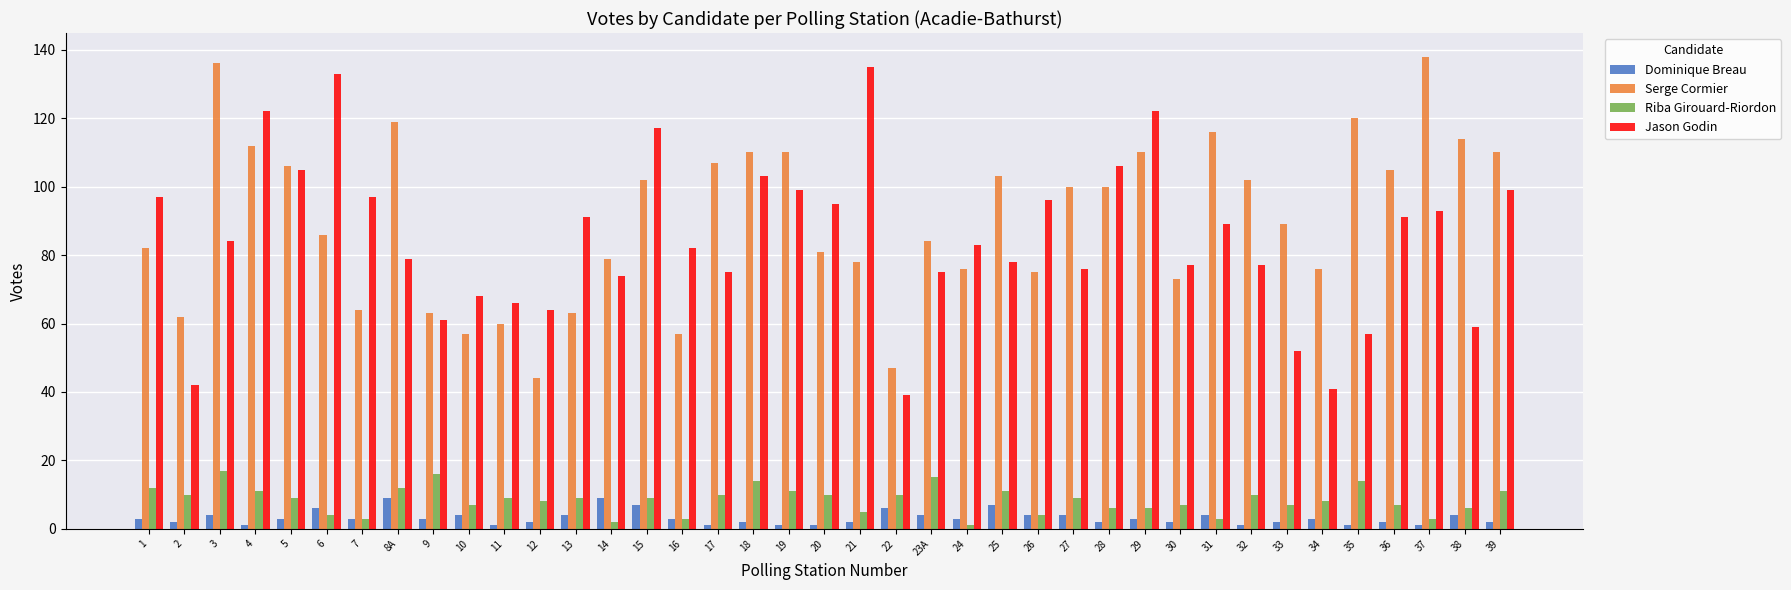

Reading left to right, extract all data points from this chart.

Dominique Breau: 3	2	4	1	3	6	3	9	3	4	1	2	4	9	7	3	1	2	1	1	2	6	4	3	7	4	4	2	3	2	4	1	2	3	1	2	1	4	2
Serge Cormier: 82	62	136	112	106	86	64	119	63	57	60	44	63	79	102	57	107	110	110	81	78	47	84	76	103	75	100	100	110	73	116	102	89	76	120	105	138	114	110
Riba Girouard-Riordon: 12	10	17	11	9	4	3	12	16	7	9	8	9	2	9	3	10	14	11	10	5	10	15	1	11	4	9	6	6	7	3	10	7	8	14	7	3	6	11
Jason Godin: 97	42	84	122	105	133	97	79	61	68	66	64	91	74	117	82	75	103	99	95	135	39	75	83	78	96	76	106	122	77	89	77	52	41	57	91	93	59	99